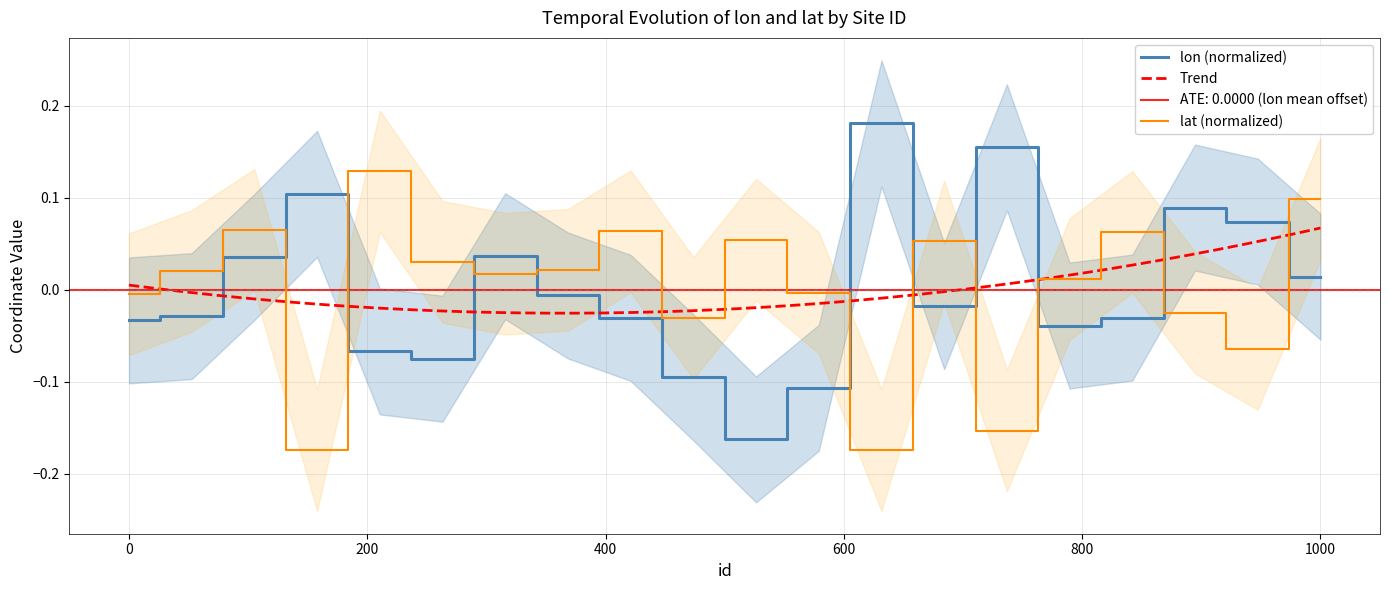

Does the chart display data point markers on the line(s)?

No